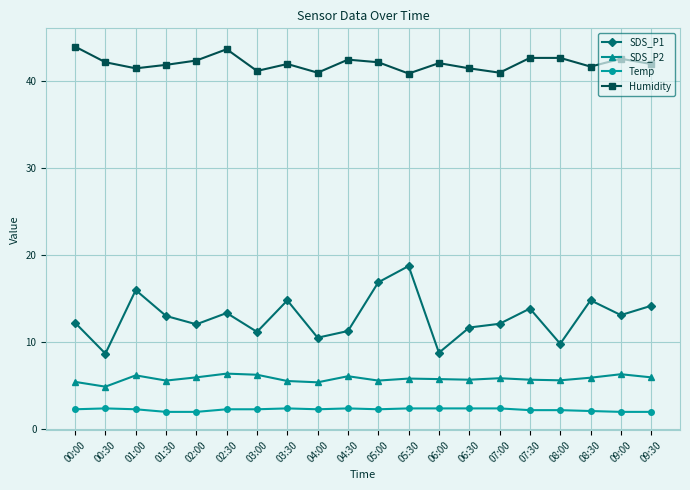

Is this an area chart (filled region under the line)?

No